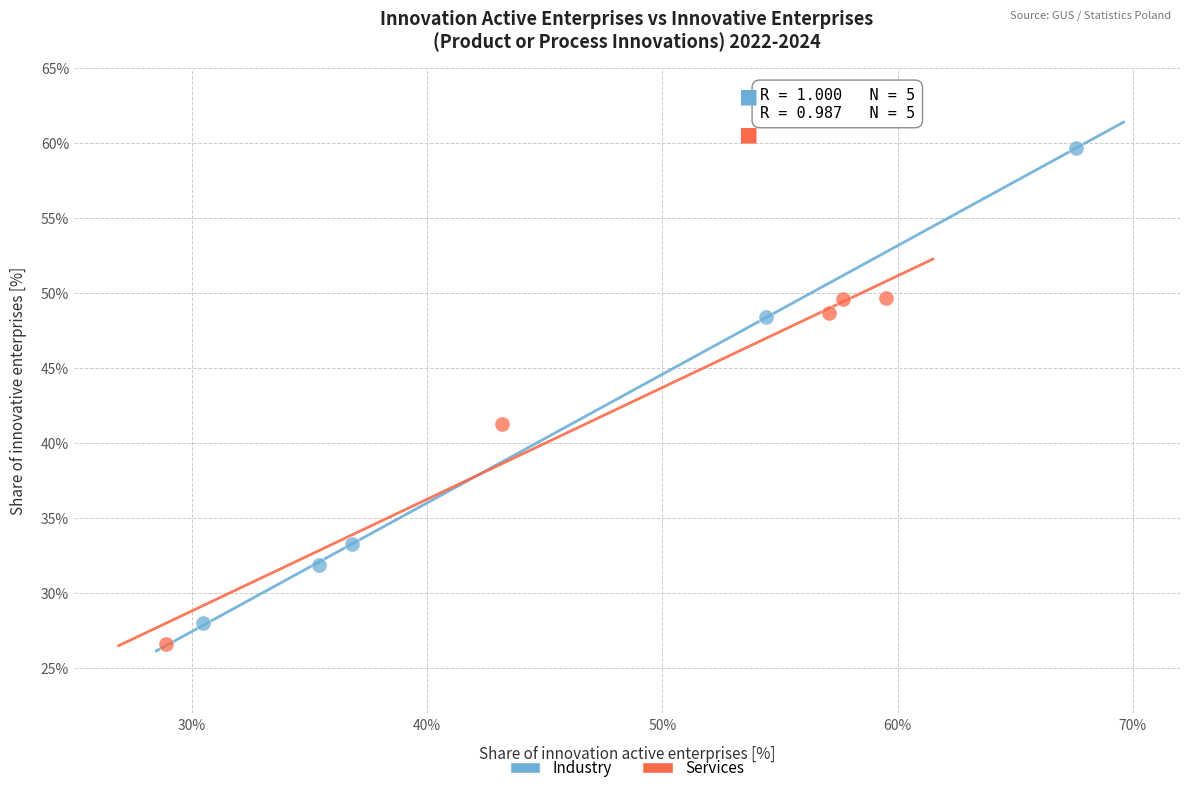

Which series has the widest spread of Y values?

Industry